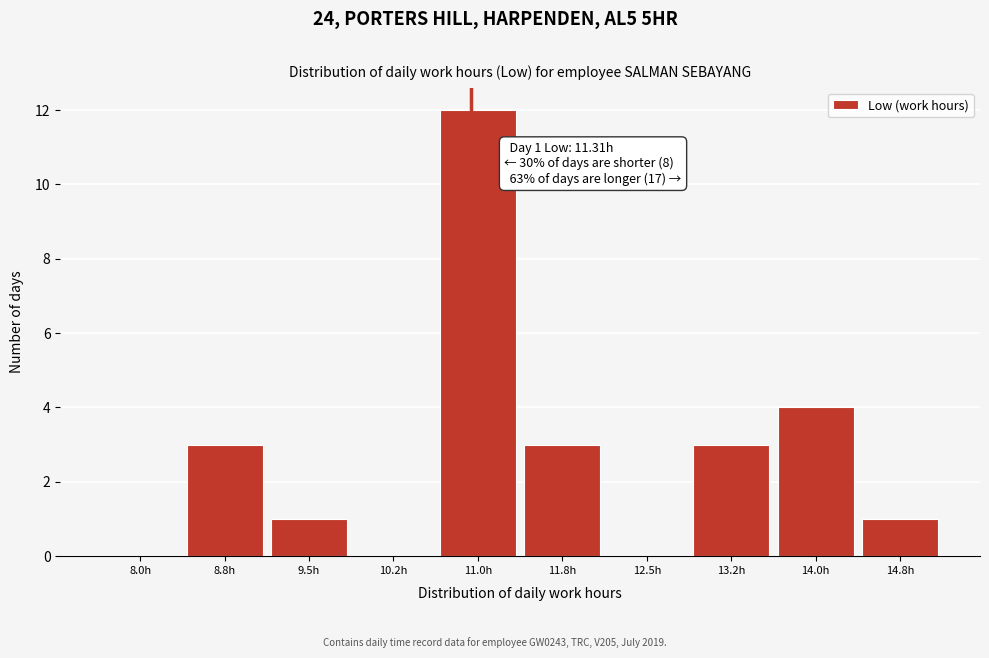

Reading left to right, transcribe all the data shown in this chart.

8.0h=0	8.8h=3	9.5h=1	10.2h=0	11.0h=12	11.8h=3	12.5h=0	13.2h=3	14.0h=4	14.8h=1